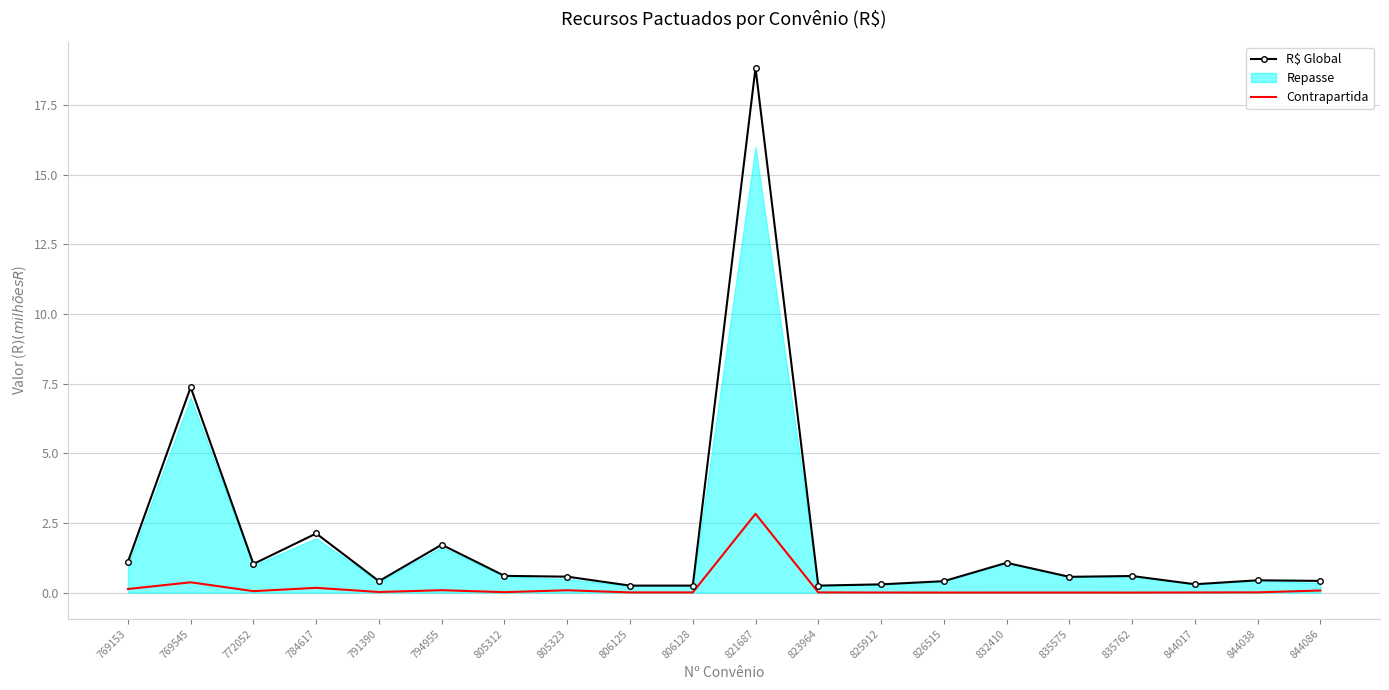

Which series has the widest spread of values?

R$ Global